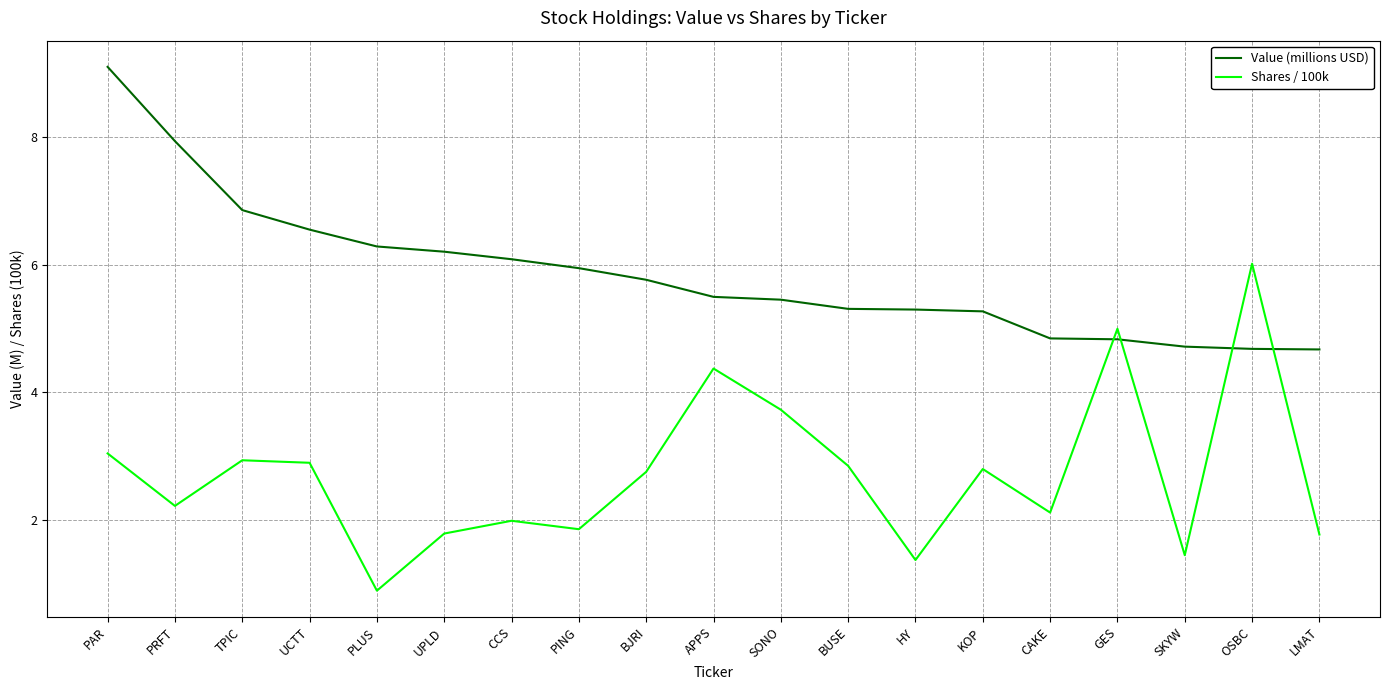

The Shares / 100k series shows 2.9 at UCTT. True or false?

True